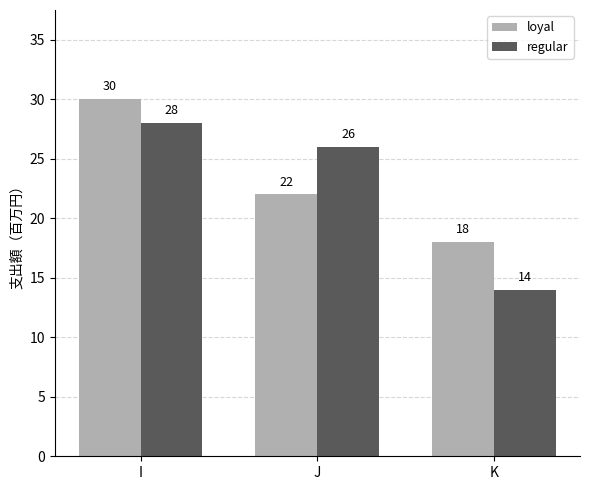

Is the value of loyal at I greater than the value of regular at I?

Yes